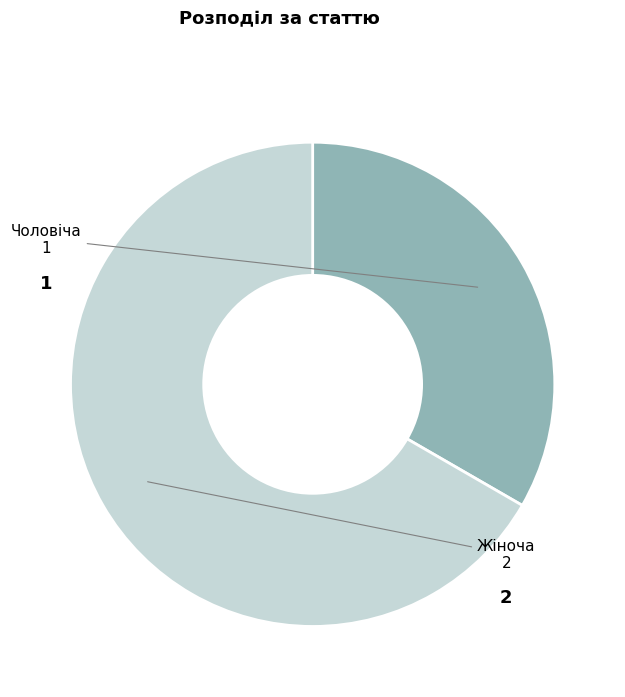

Which has a higher value, Жіноча or Чоловіча?

Жіноча